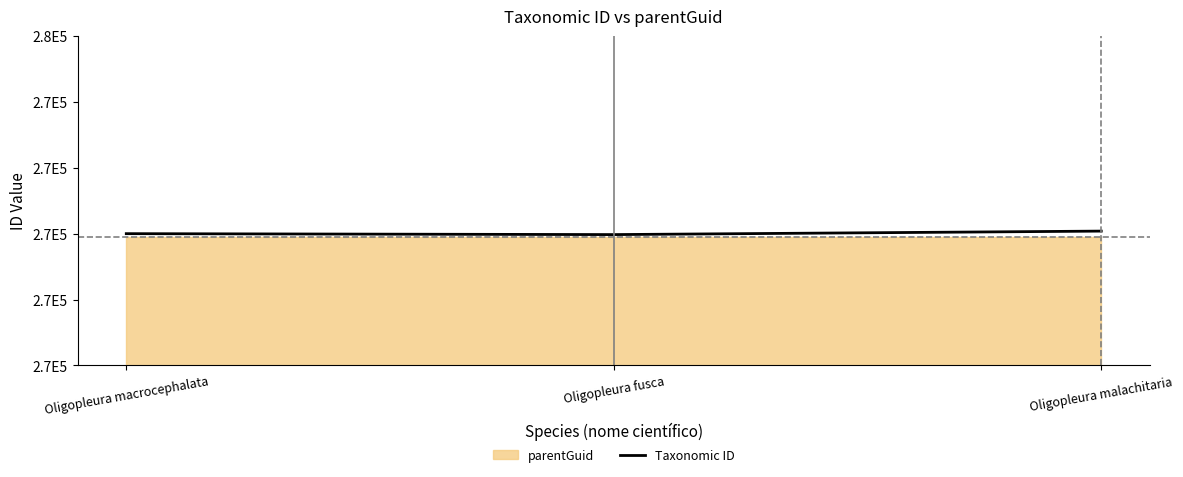

True or false: the data shows 70478 at Oligopleura fusca.

False